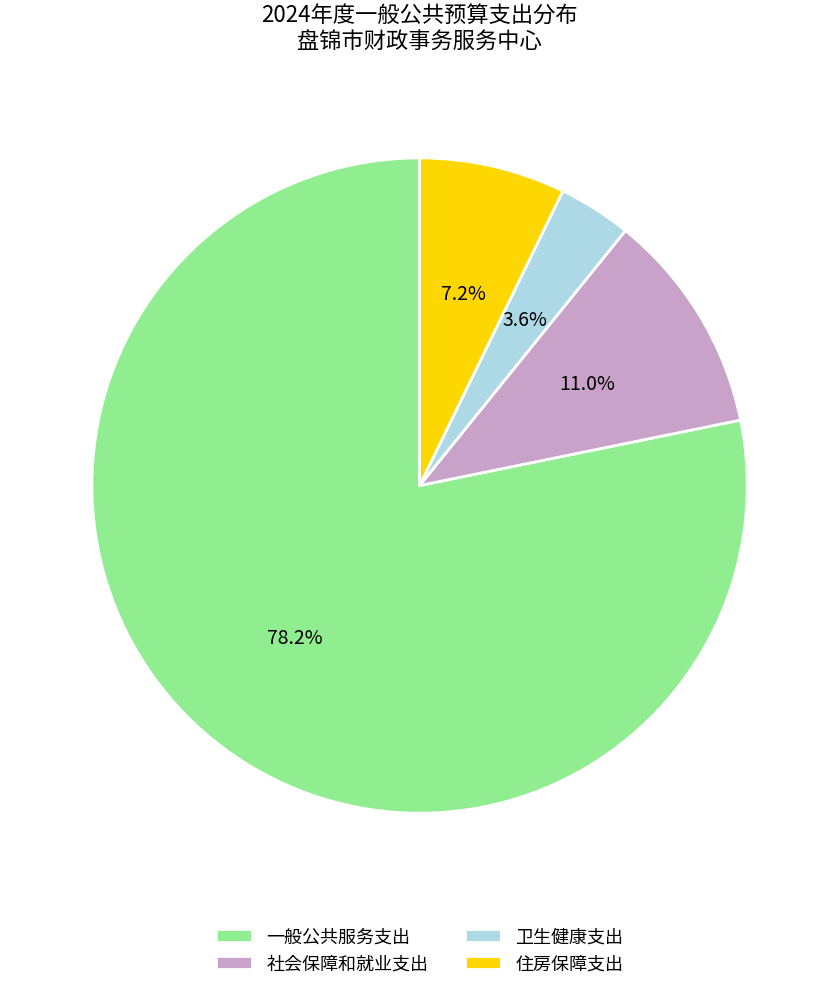

True or false: 社会保障和就业支出 accounts for 1% of the total.

False